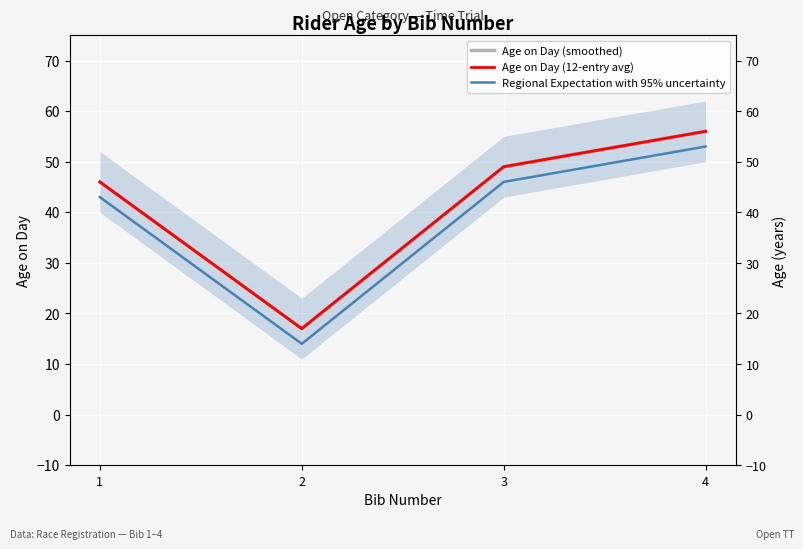

True or false: Age on Day (smoothed) and Age on Day (12-entry avg) cross at least once.

False